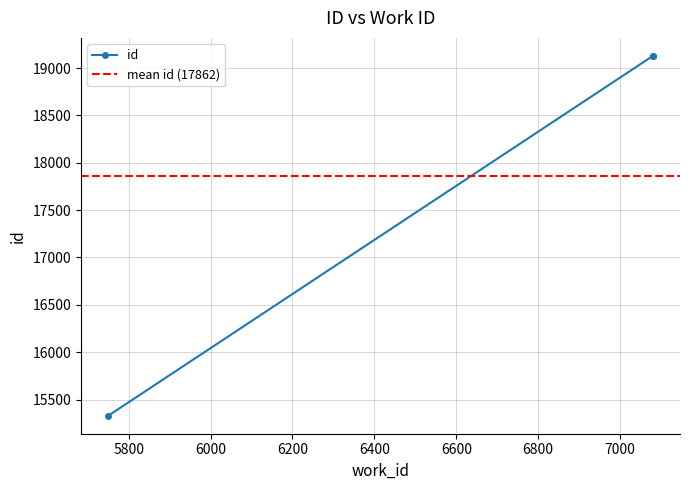

What is the maximum value shown in the chart?

19129